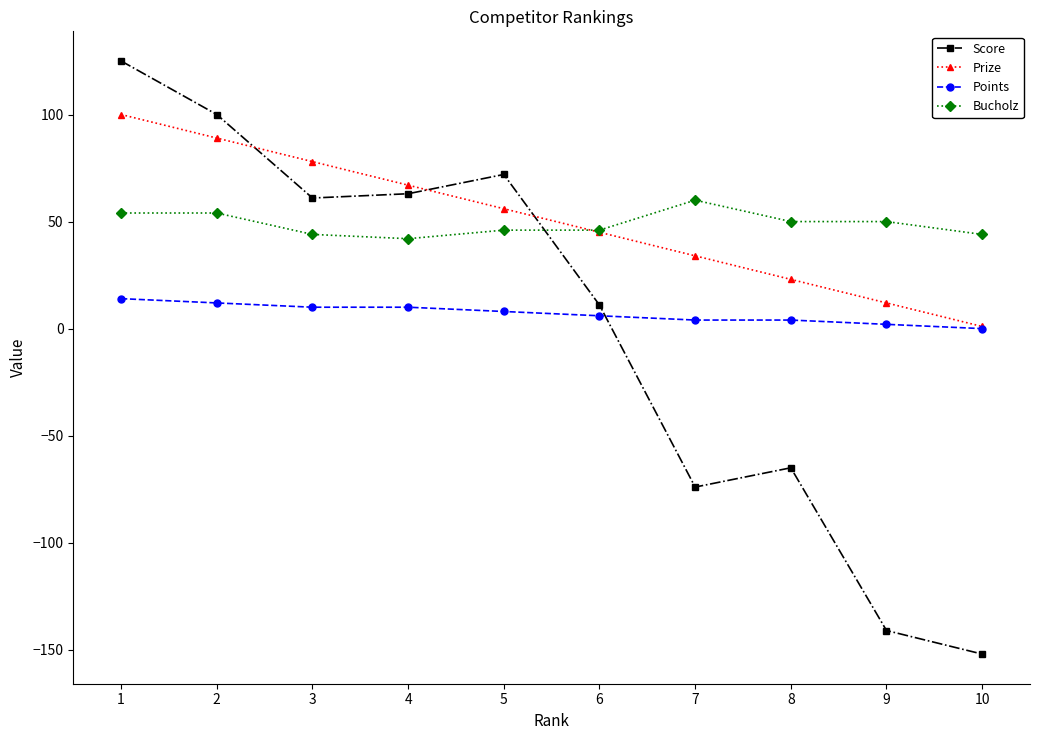

What is the maximum value shown in the chart?

125